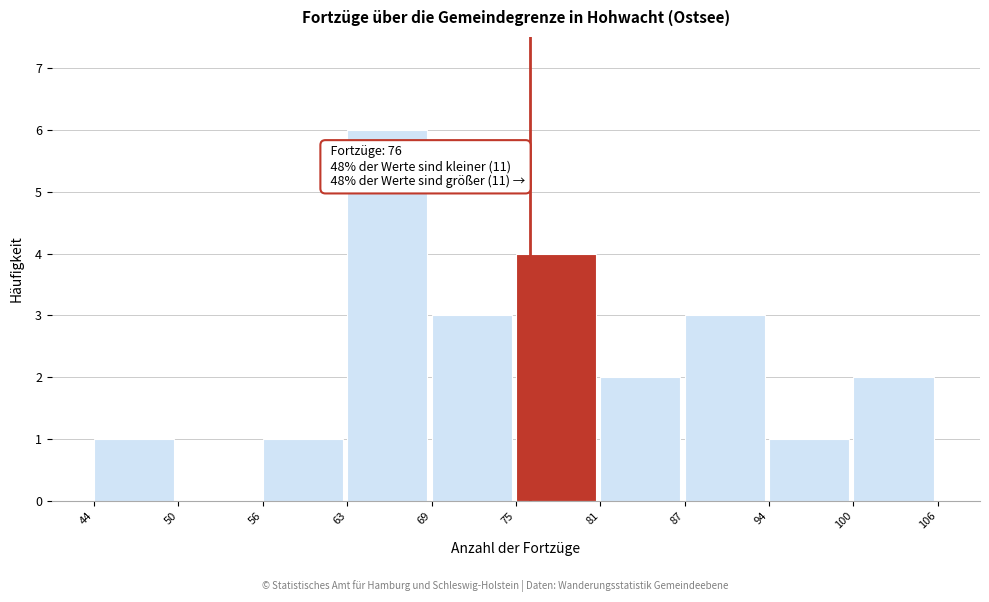

Over which range of the x-axis is the bar tallest?

63 to 69